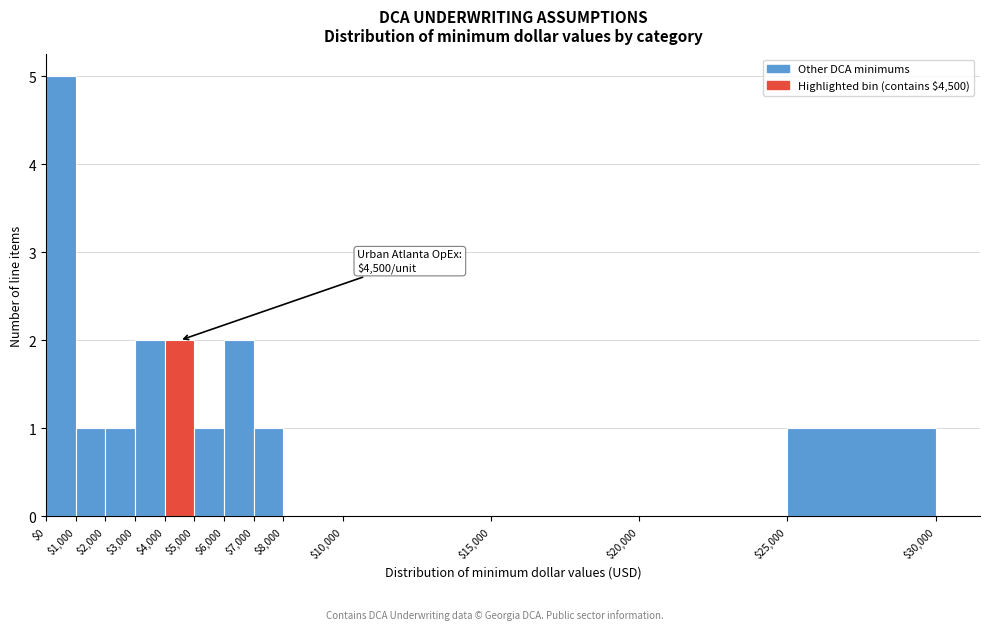

Over which range of the x-axis is the bar tallest?

$0 to $1,000